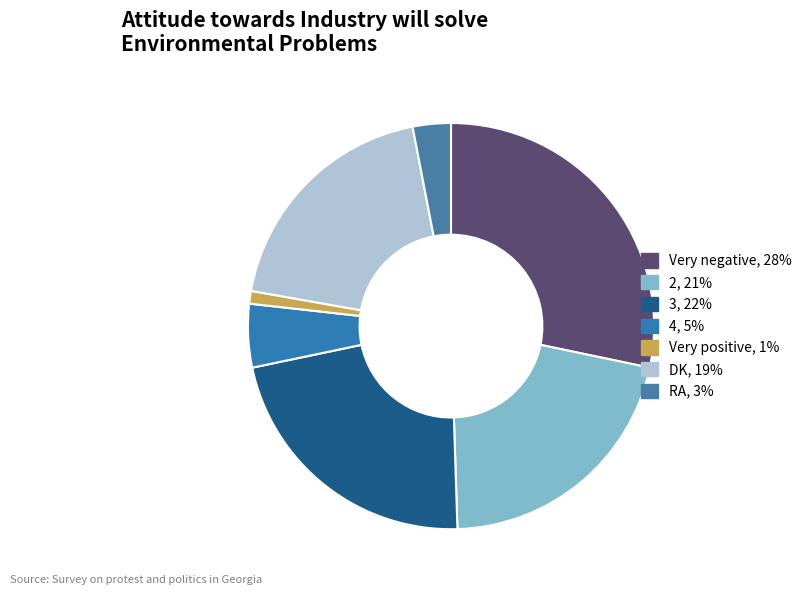

Is there a majority slice in this chart?

No